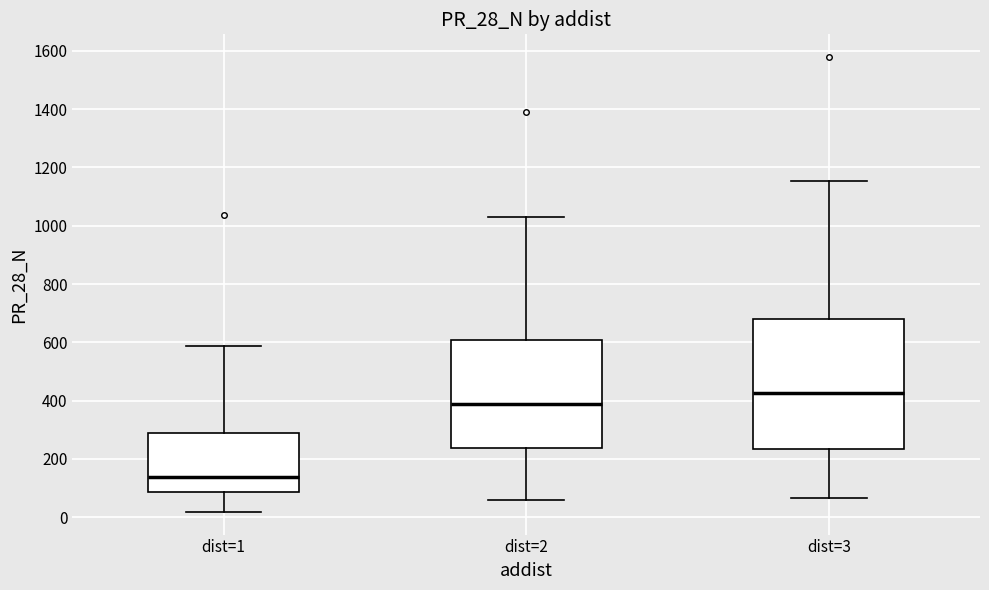

Reading left to right, transcribe this box plot: for each box, give where its median line is, the range the box spans, and where its two whiskers end, as read against the y-axis. The values are not printed on the chart, so give them approximately, as read against the axis.

dist=1: median 140, box 80 to 280, whiskers 20 to 580
dist=2: median 380, box 240 to 600, whiskers 60 to 1040
dist=3: median 420, box 240 to 680, whiskers 60 to 1160